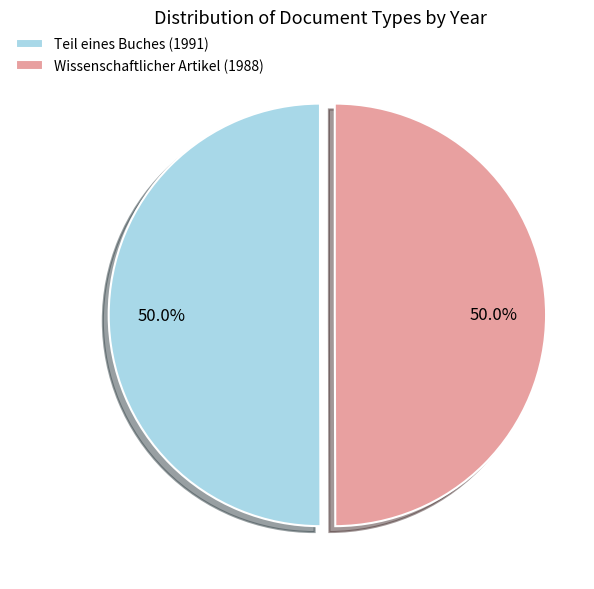

What is the total percentage of Teil eines Buches (1991) and Wissenschaftlicher Artikel (1988)?

100.0%